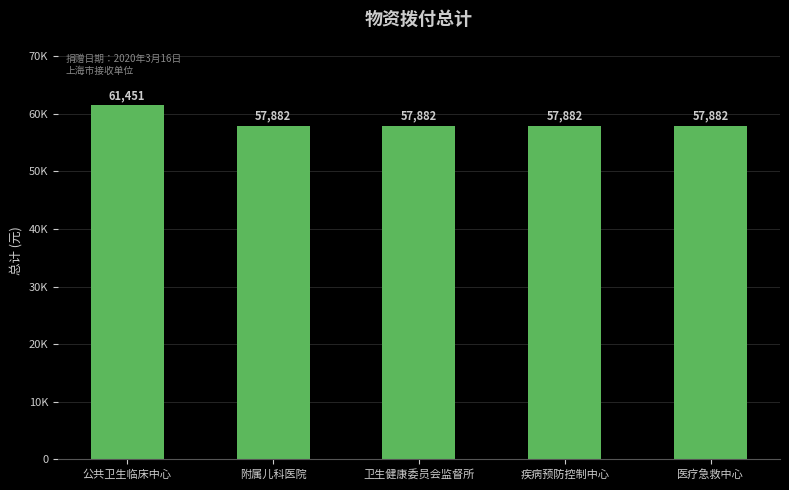

Does the chart contain any negative values?

No